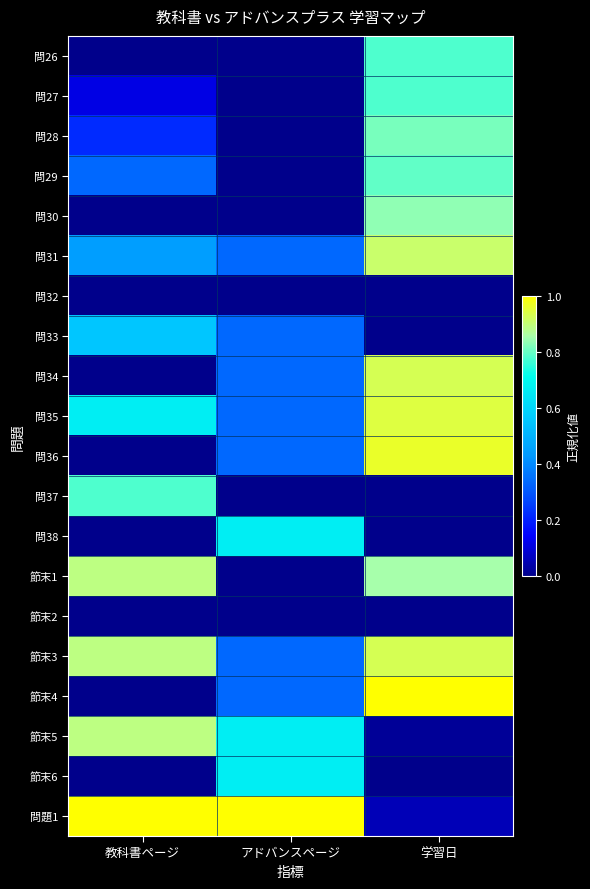

At how many categories does at least one series exceed 0?

3